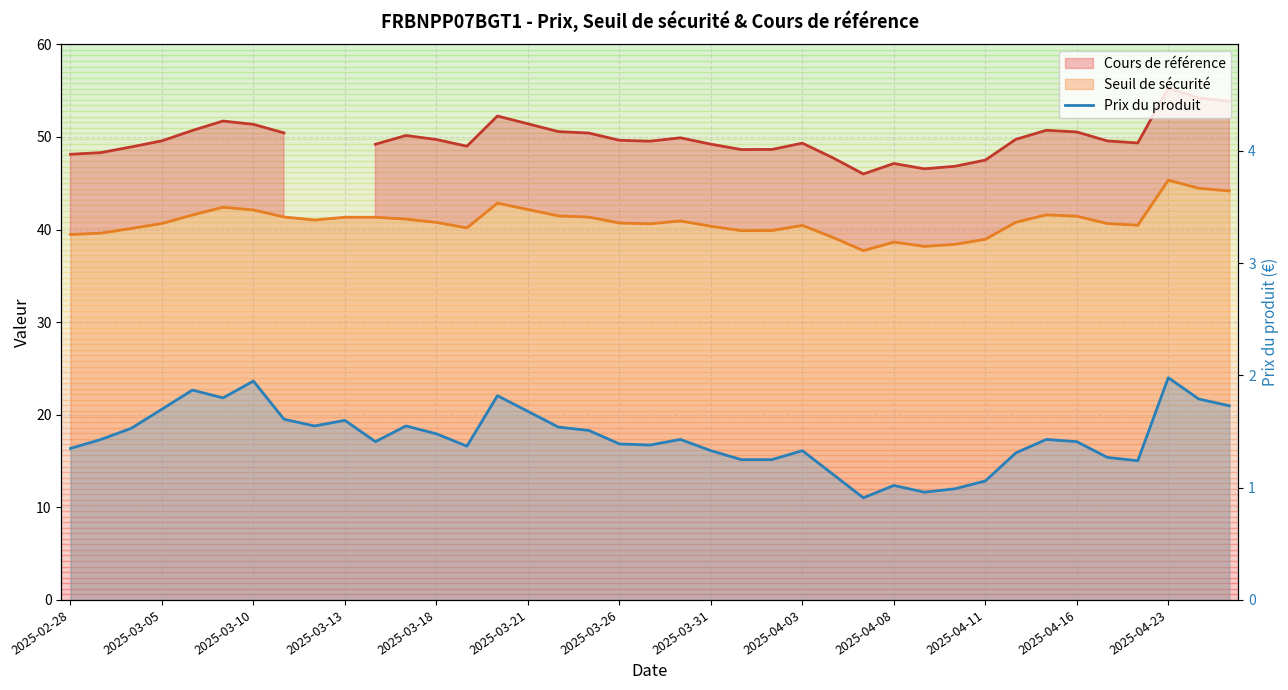

Does the chart display data point markers on the line(s)?

No